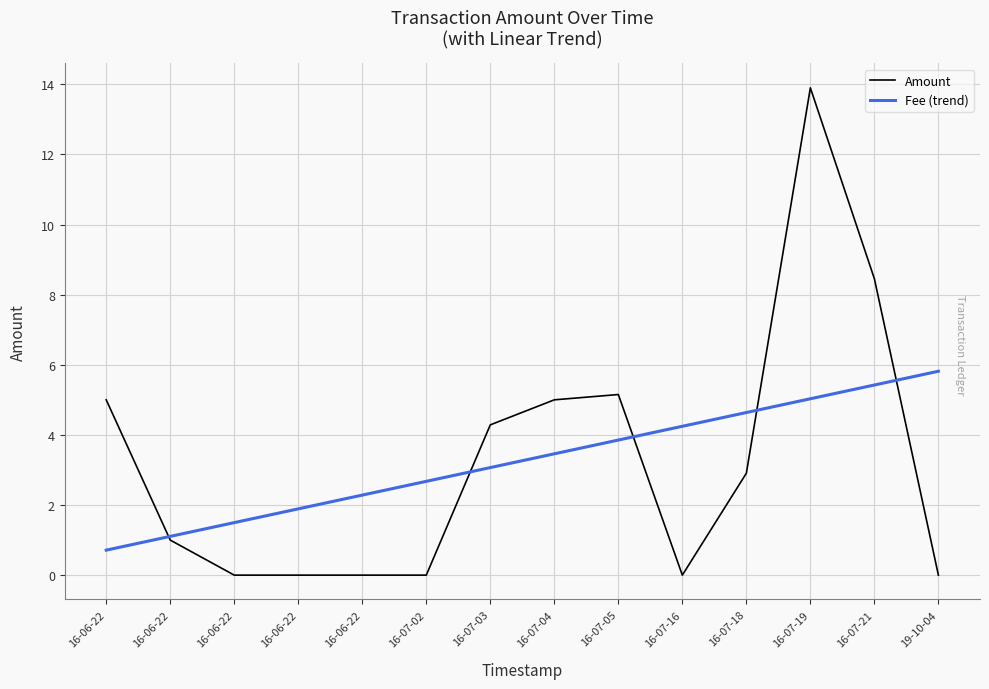

What is the total value across all series at 16-07-02?

2.7